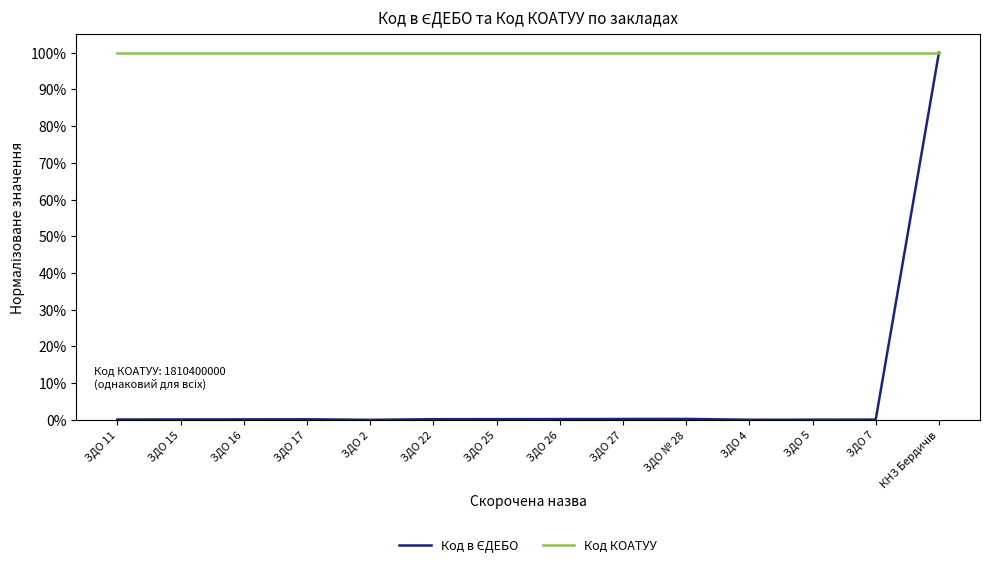

What is the lowest value of the Код КОАТУУ series?

100.0